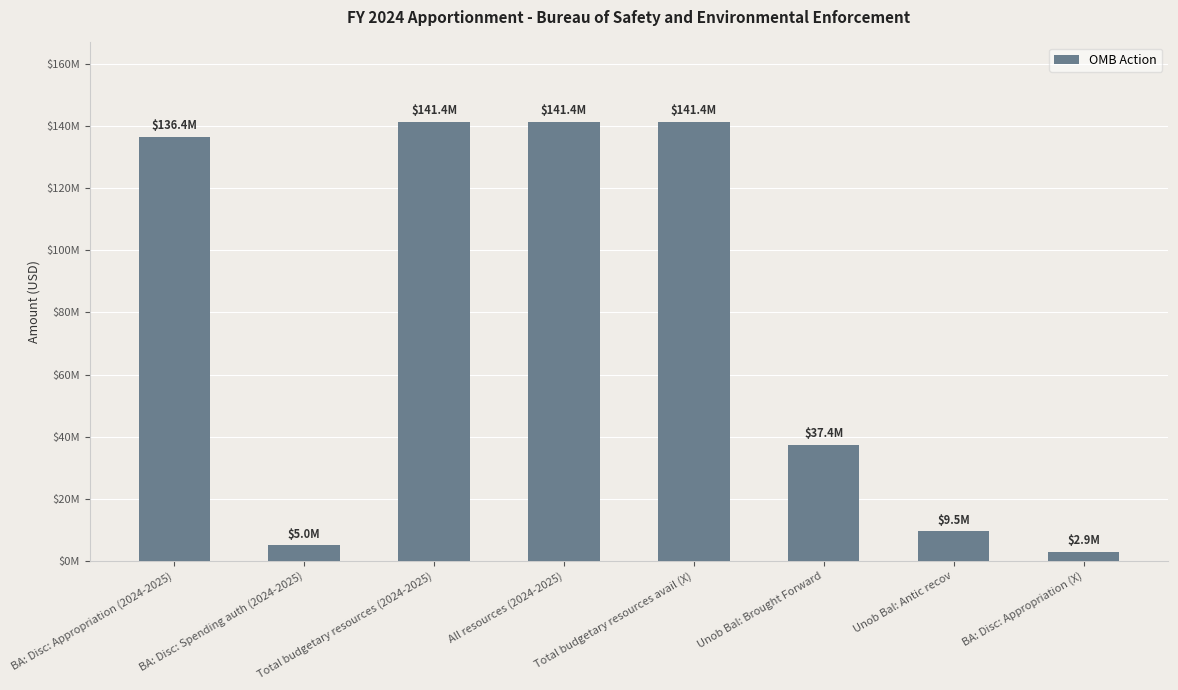

What is the difference between the maximum and second lowest values?

136450000